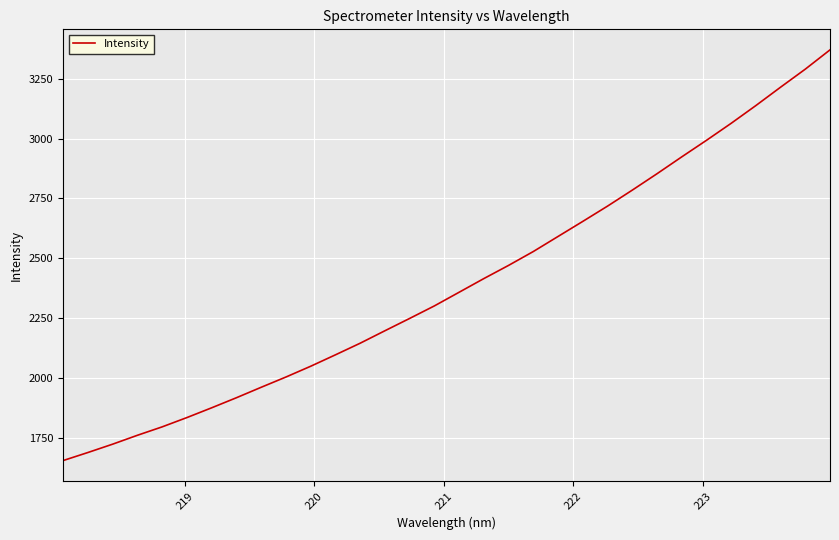

How many lines are shown in the chart?

1